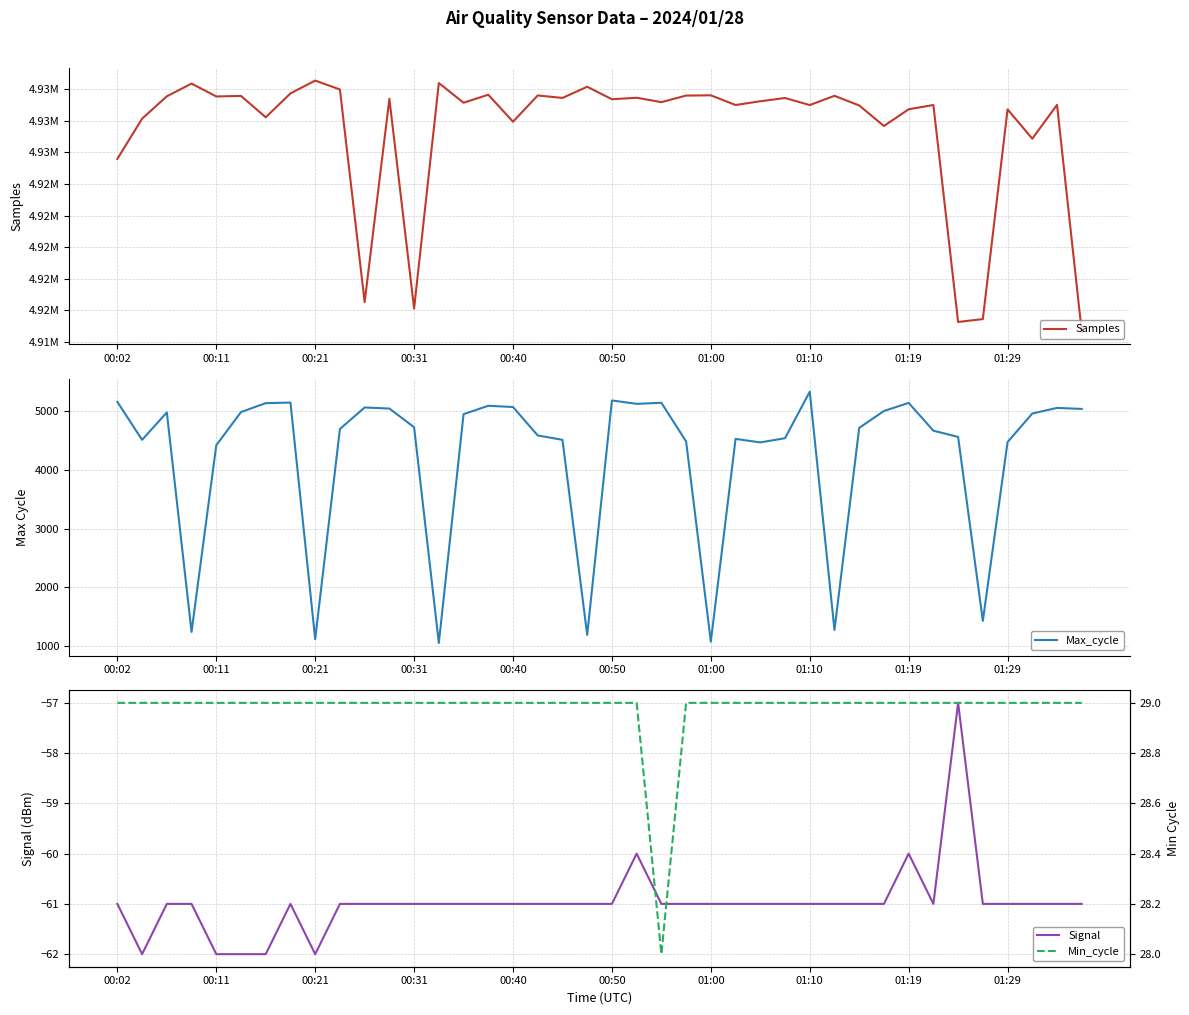

At 25, list the series in order from largest to smallest.

Samples, Max_cycle, Min_cycle, Signal